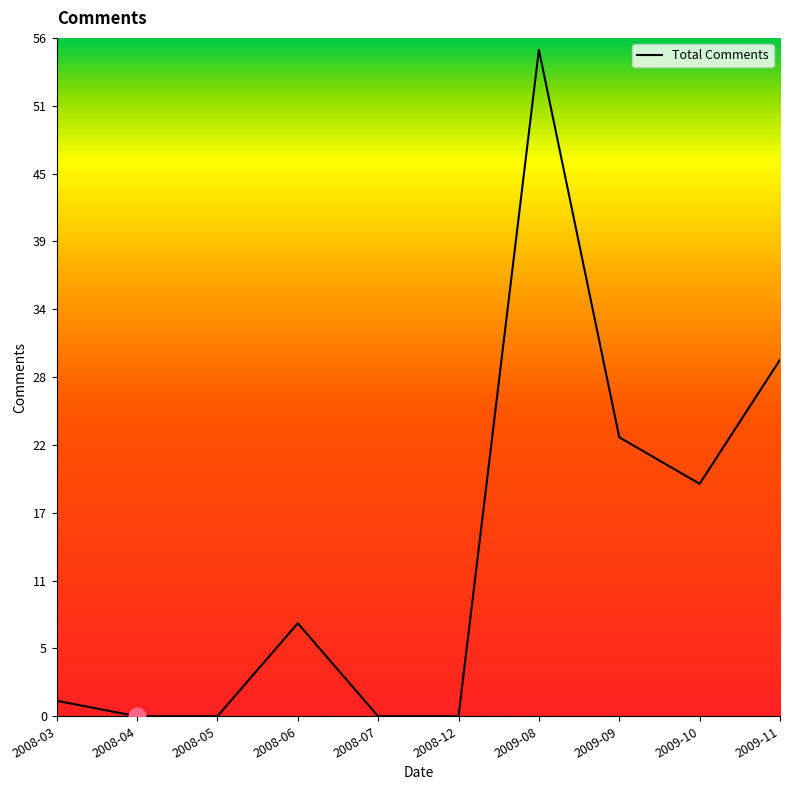

Does the chart display data point markers on the line(s)?

No